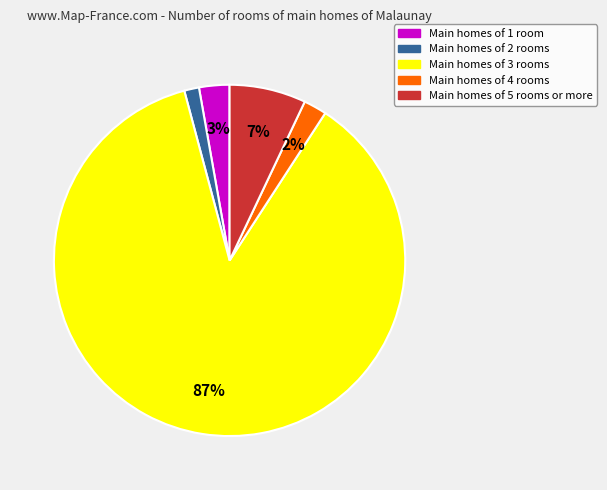

To the nearest percent, what is the average slice percentage?

20%